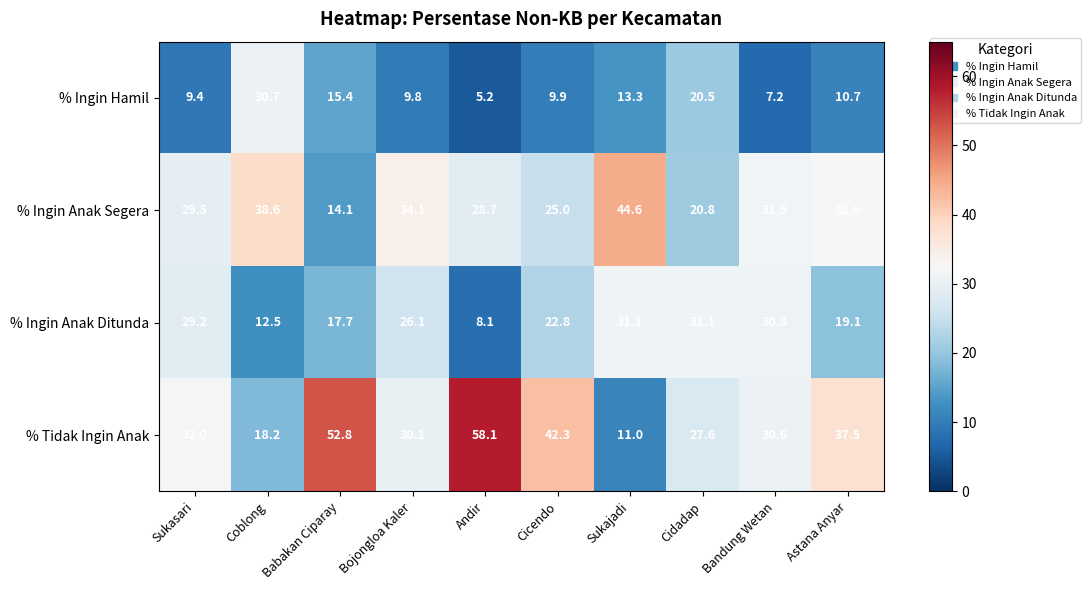

Which category has the highest value across all series?

Andir